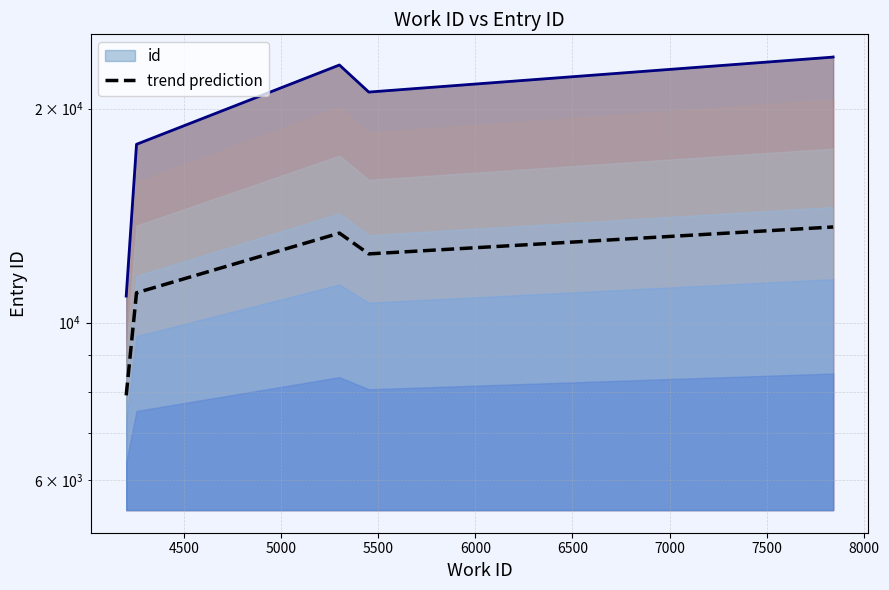

How many interior local valleys (lower than both neighbors) does the data have?

1